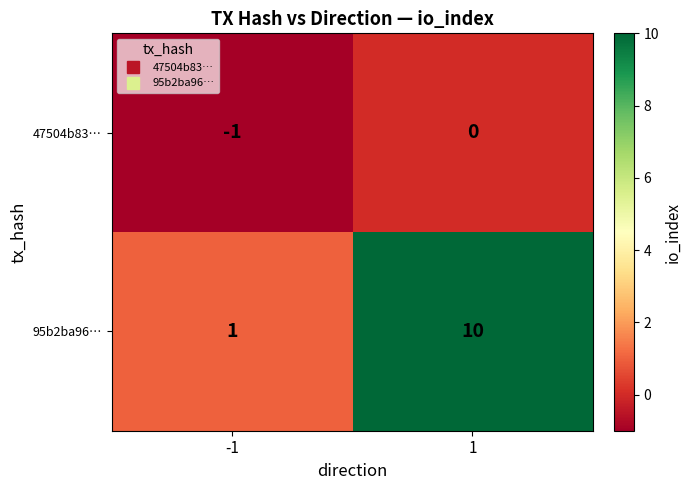

At -1, list the series in order from smallest to largest.

47504b83…, 95b2ba96…